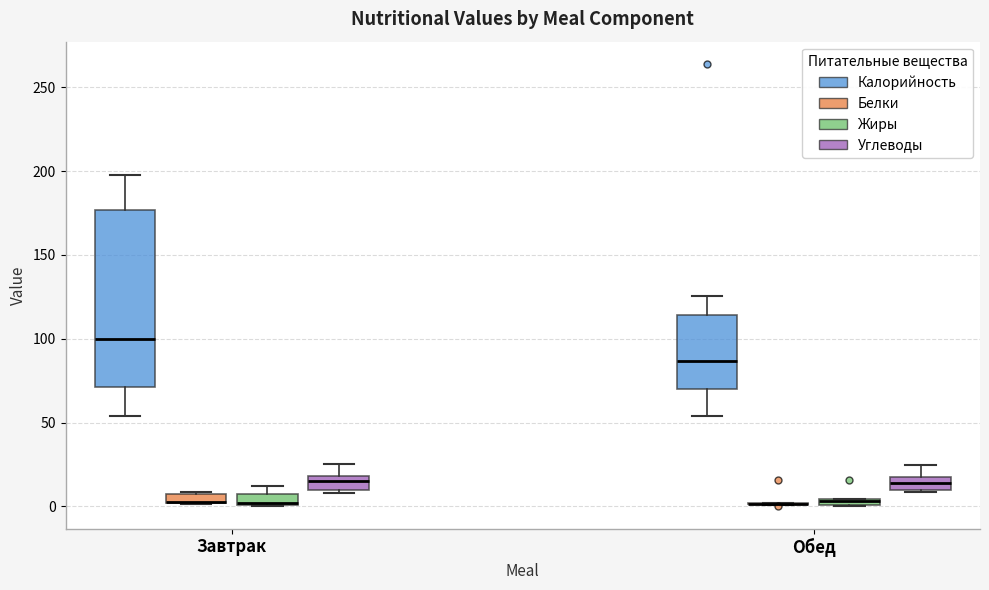

Which box is the tallest, from its lower edge to its upper edge?

Завтрак (Калорийность)